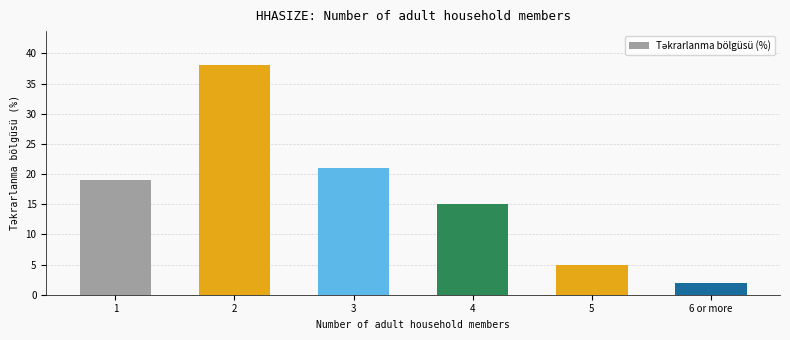

How many values are below 19?

3